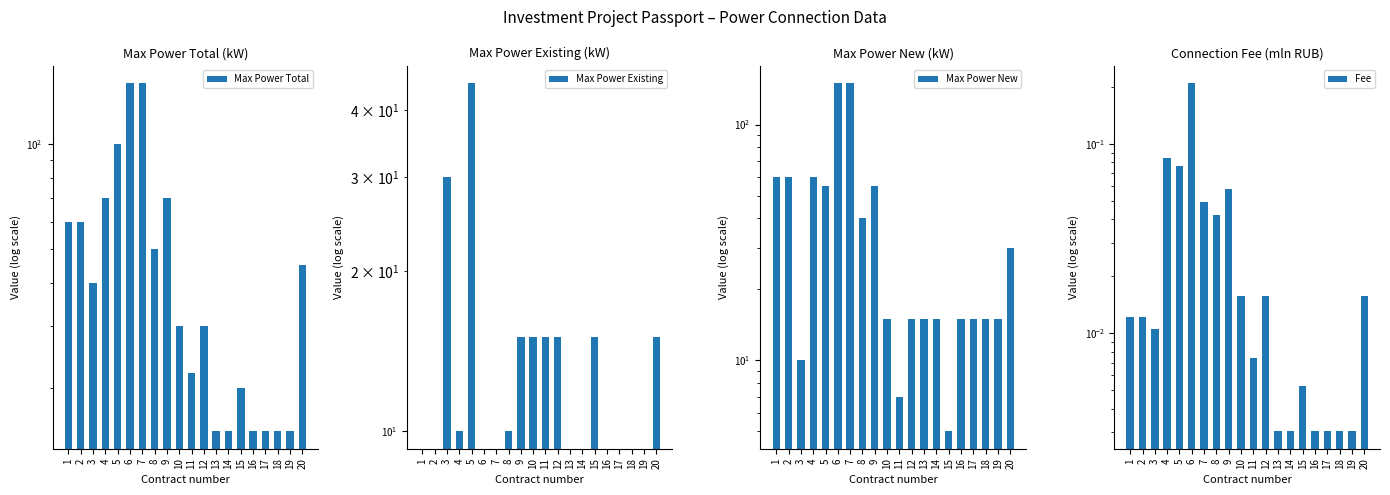

At which category is the sum across all series the highest?

6